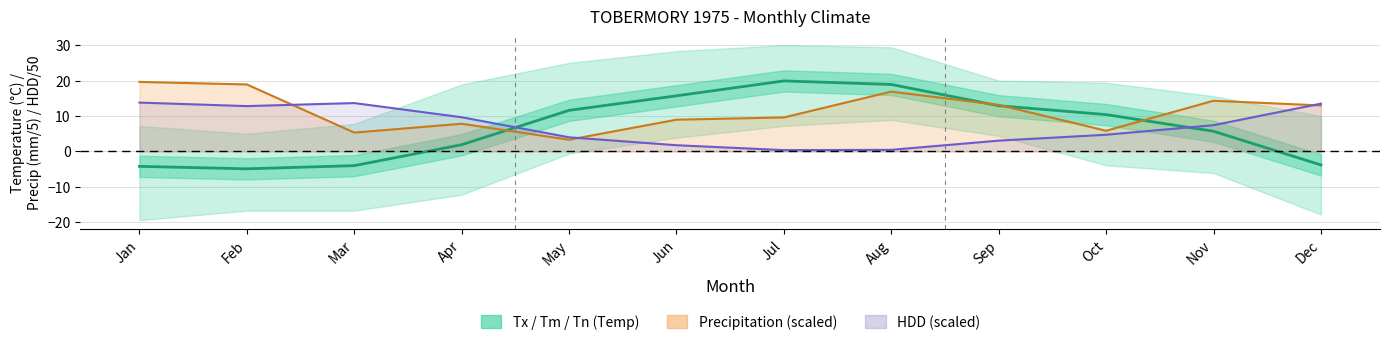

Is the value of HDD (scaled /50) at Jun greater than the value of P (scaled /5) at Jan?

No